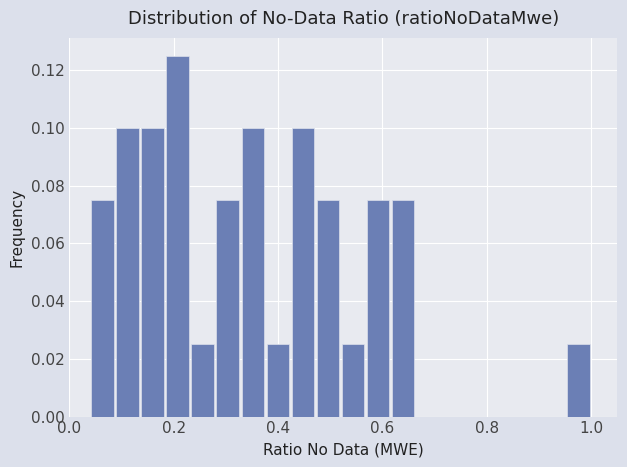

Around what value on the x-axis is the tallest bar? Give the approximate position of its centre, as read against the axis.

0.20